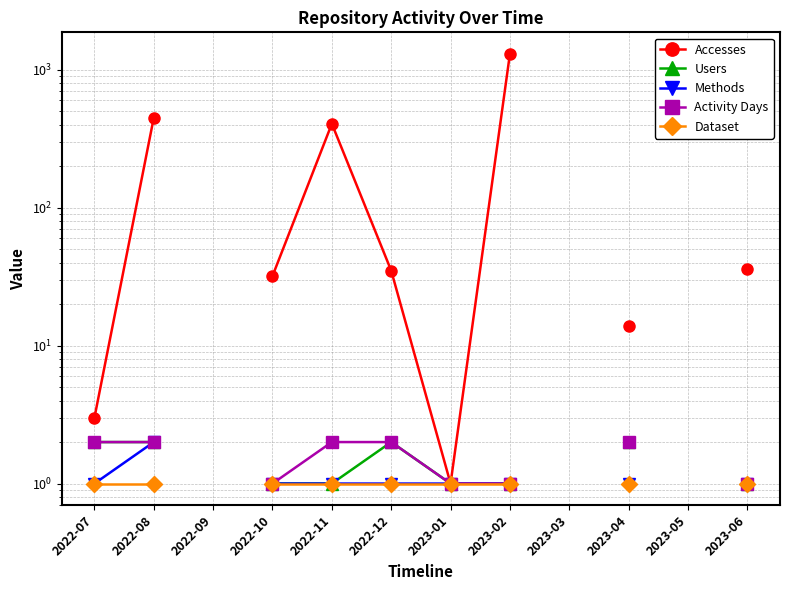

Is this an area chart (filled region under the line)?

No